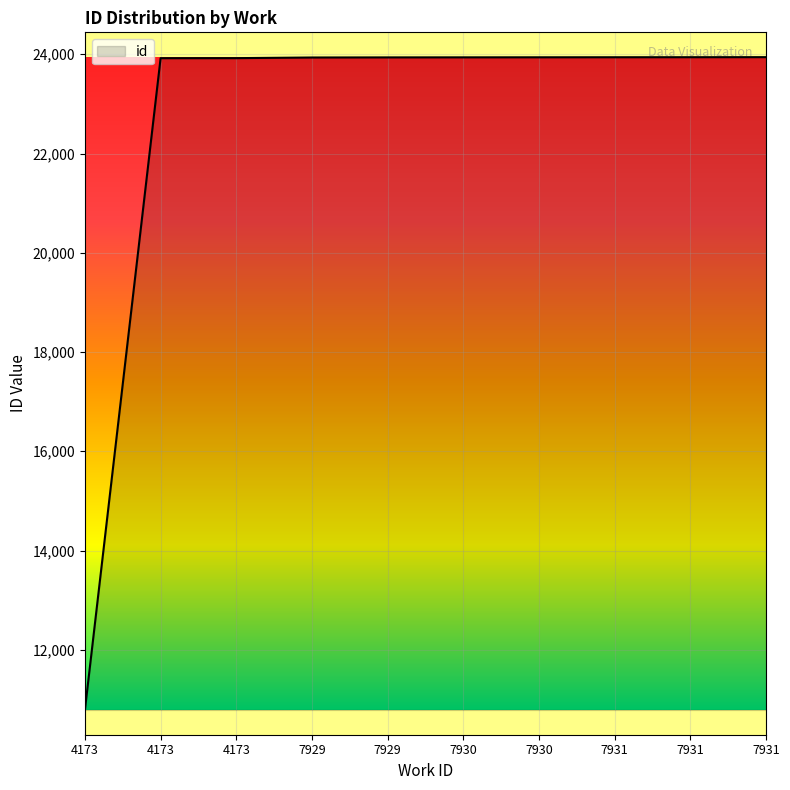

What is the difference between the maximum and minimum values?

13153